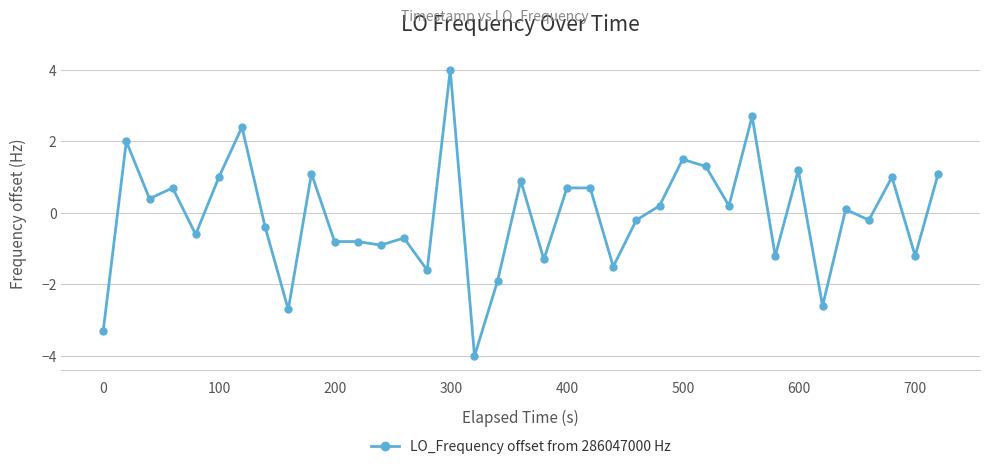

What is the greatest value displayed?

4.0